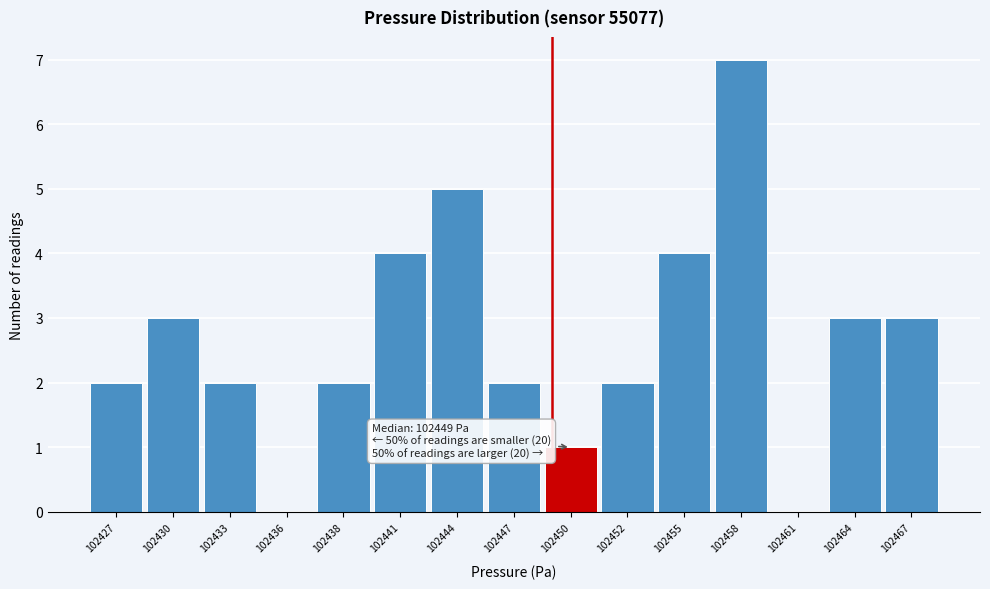

Reading left to right, what are all the values shown in this chart?

102427=2	102430=3	102433=2	102436=0	102438=2	102441=4	102444=5	102447=2	102450=1	102452=2	102455=4	102458=7	102461=0	102464=3	102467=3